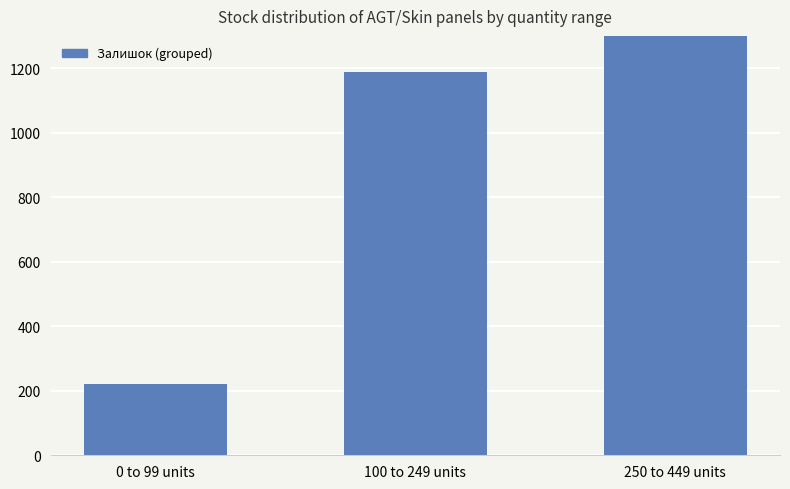

Approximately how many times larger is the value at 0 to 99 units compared to 100 to 249 units?

0.2